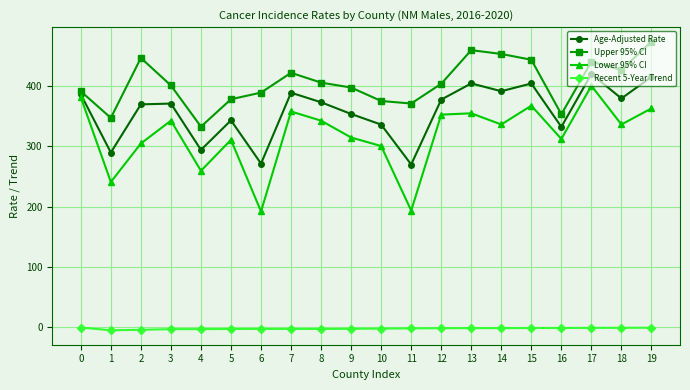

Is the value of Age-Adjusted Rate at 1 greater than the value of Lower 95% CI at 11?

Yes